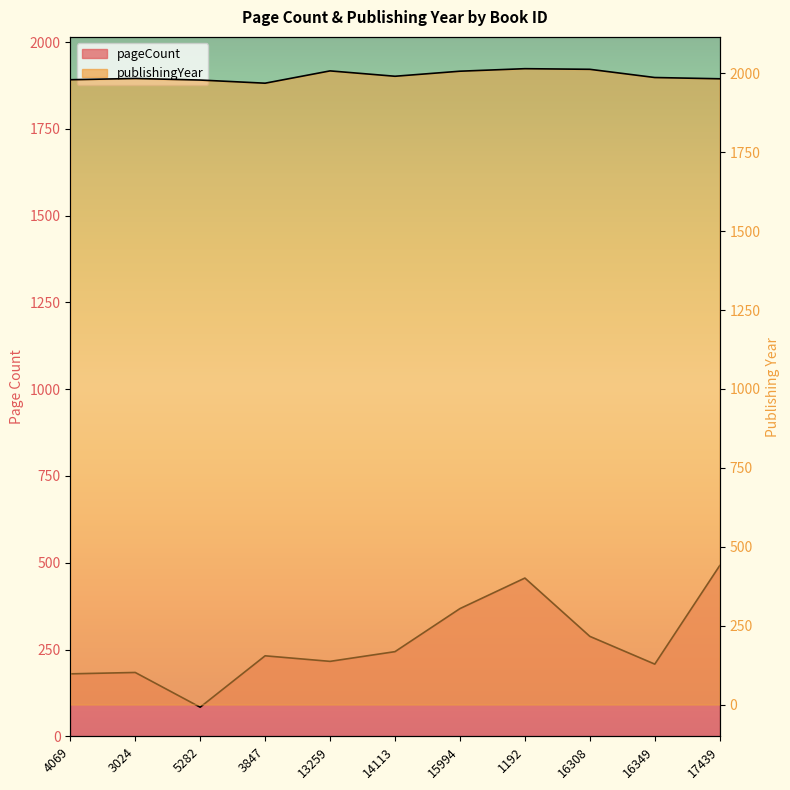

True or false: pageCount has more than 2 interior local peaks.

True